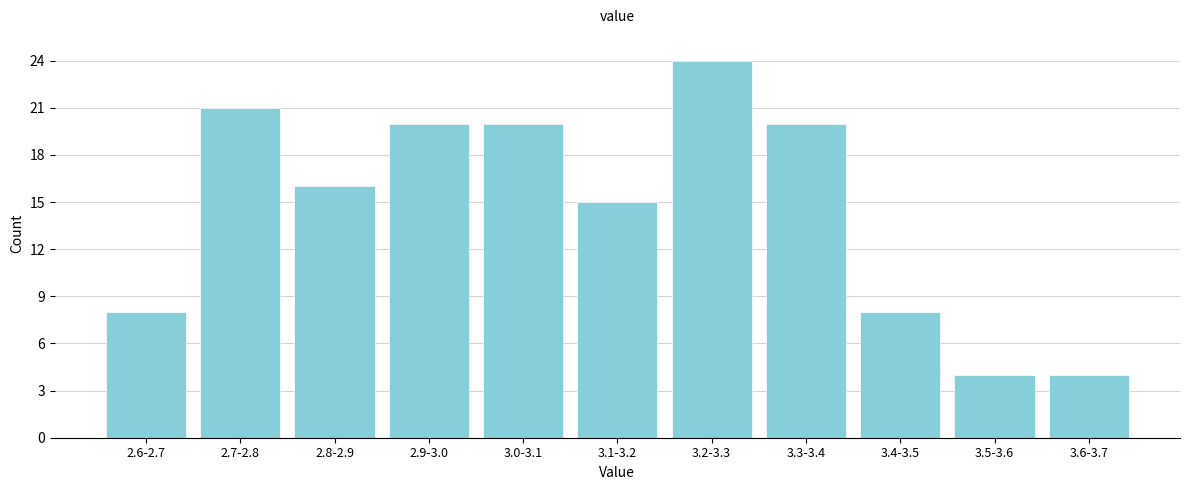

Reading left to right, extract all data points from this chart.

2.6-2.7=8	2.7-2.8=21	2.8-2.9=16	2.9-3.0=20	3.0-3.1=20	3.1-3.2=15	3.2-3.3=24	3.3-3.4=20	3.4-3.5=8	3.5-3.6=4	3.6-3.7=4